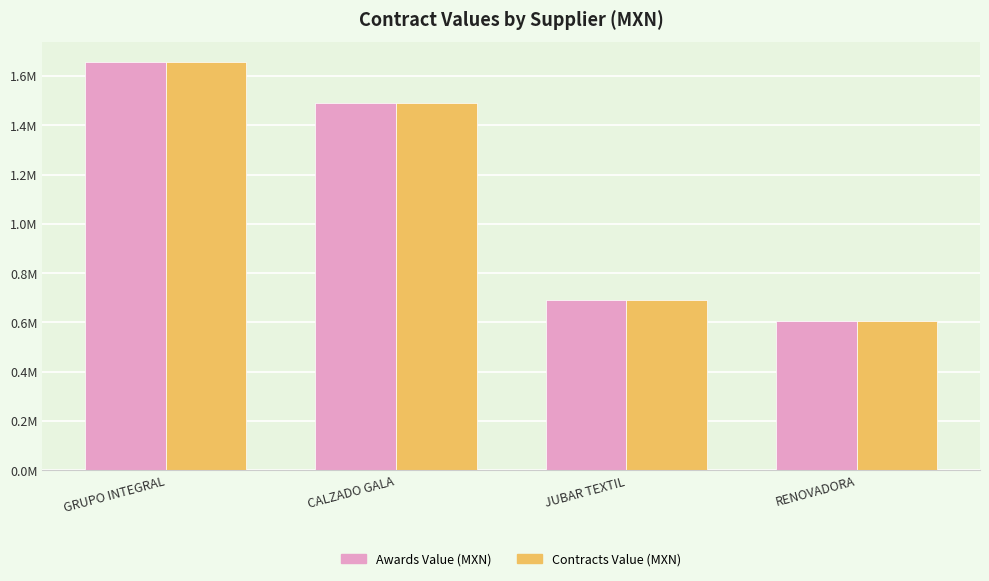

Does the chart contain any negative values?

No